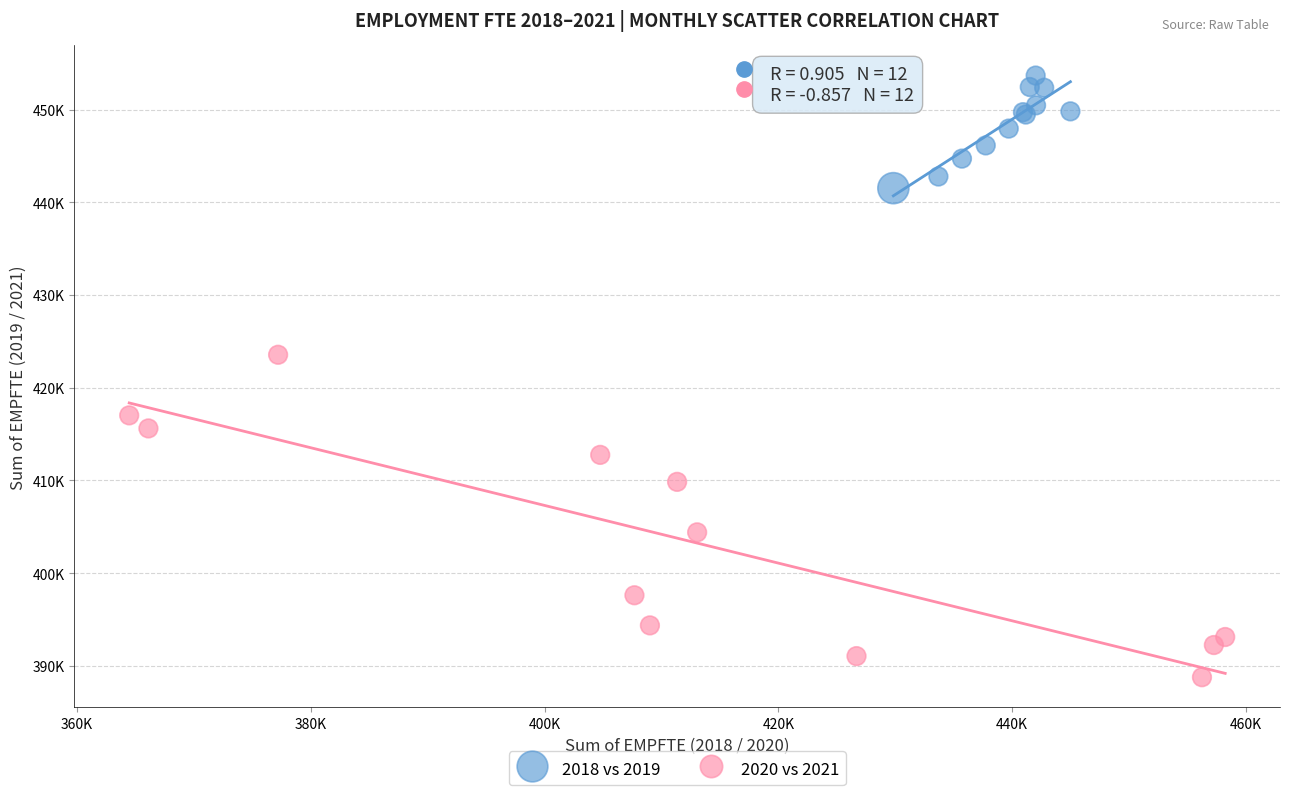

What are all the series names shown in the legend?

2018 vs 2019, 2020 vs 2021